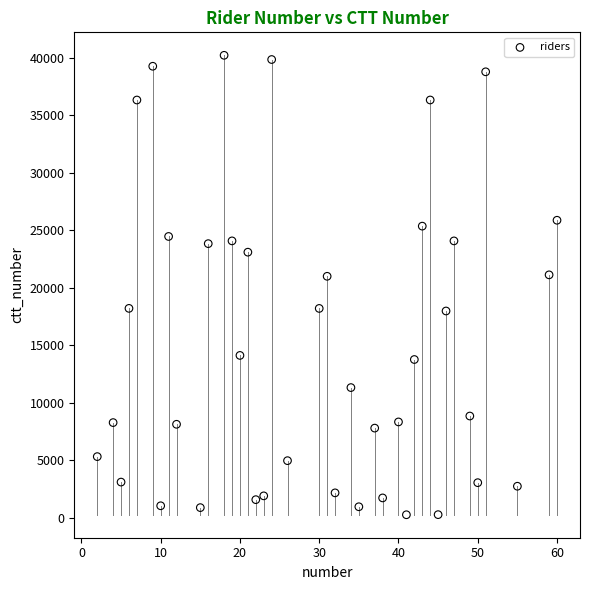

What is the range of X values (max minus min)?

58